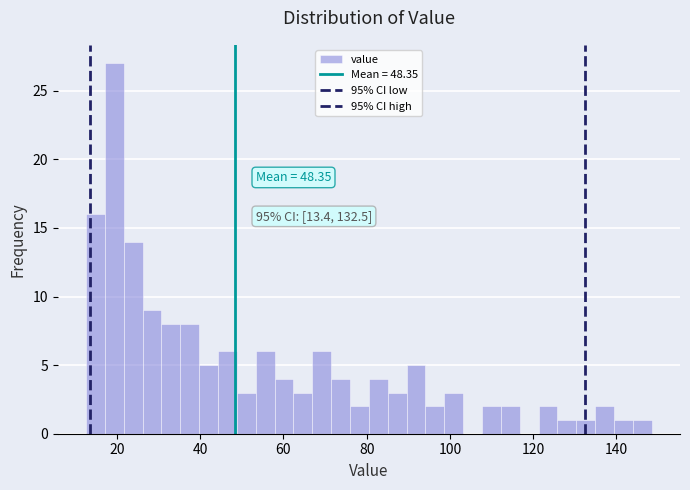

Around what value on the x-axis is the tallest bar? Give the approximate position of its centre, as read against the axis.

20